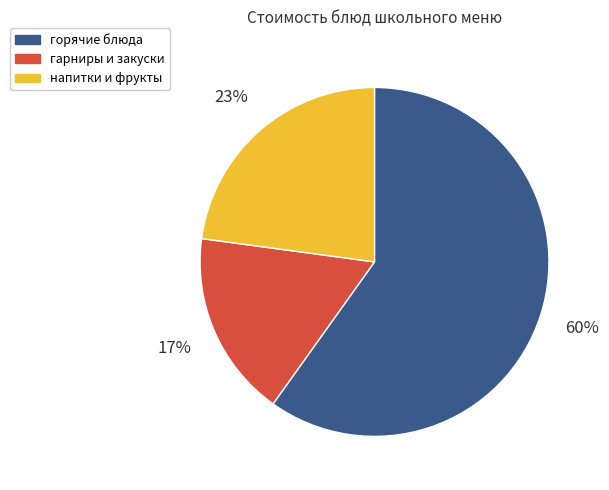

To the nearest percent, what is the average slice percentage?

33%